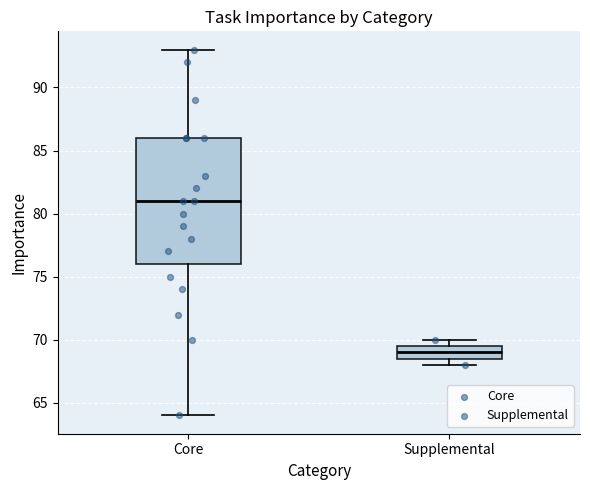

Comparing the boxes themselves (not the whiskers), which one is the tallest?

Core